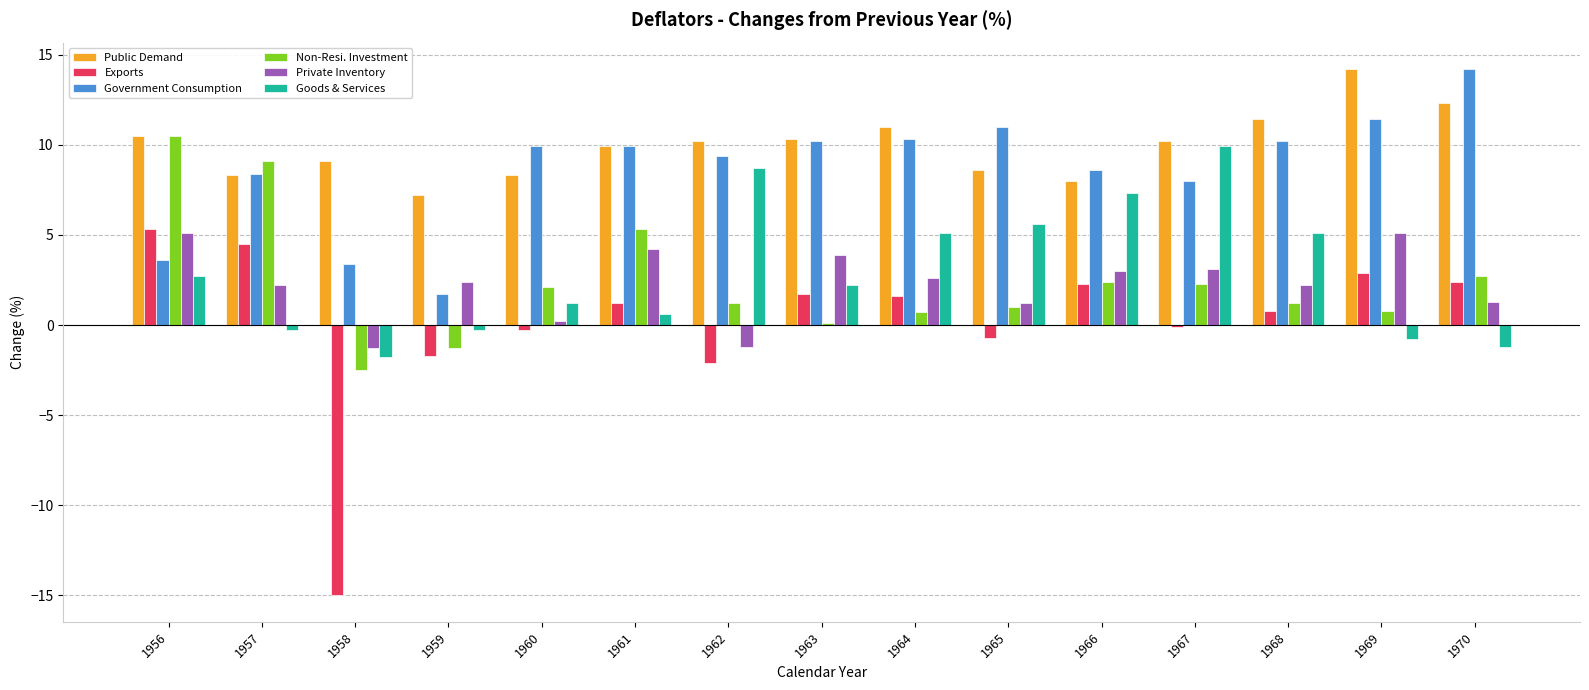

At 1962, list the series in order from largest to smallest.

Public Demand, Government Consumption, Goods & Services, Non-Resi. Investment, Private Inventory, Exports